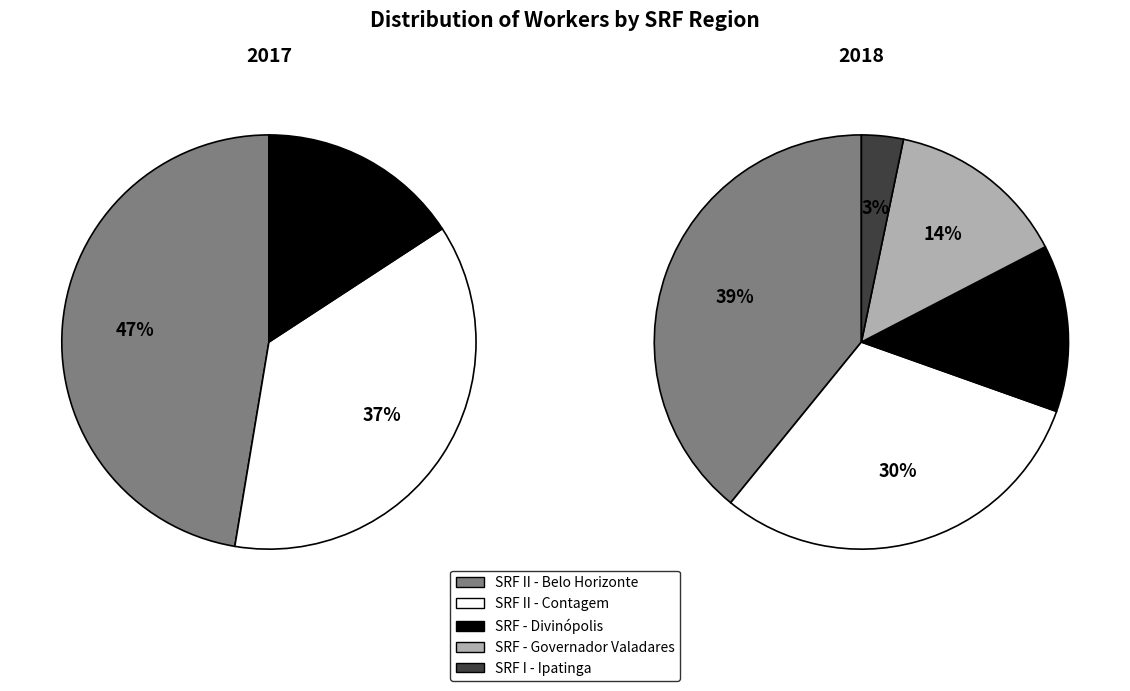

The SRF II - Belo Horizonte slice represents 27% of the pie. True or false?

False